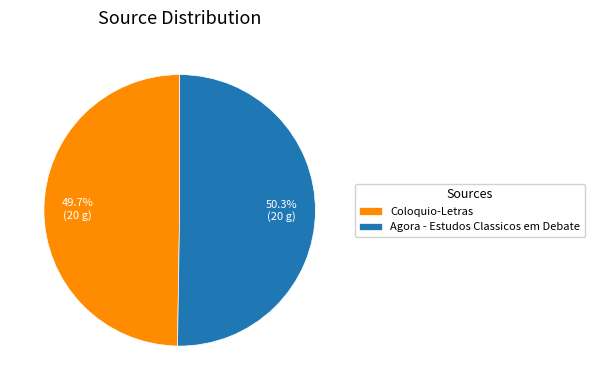

To the nearest percent, what portion does Coloquio-Letras represent?

50%